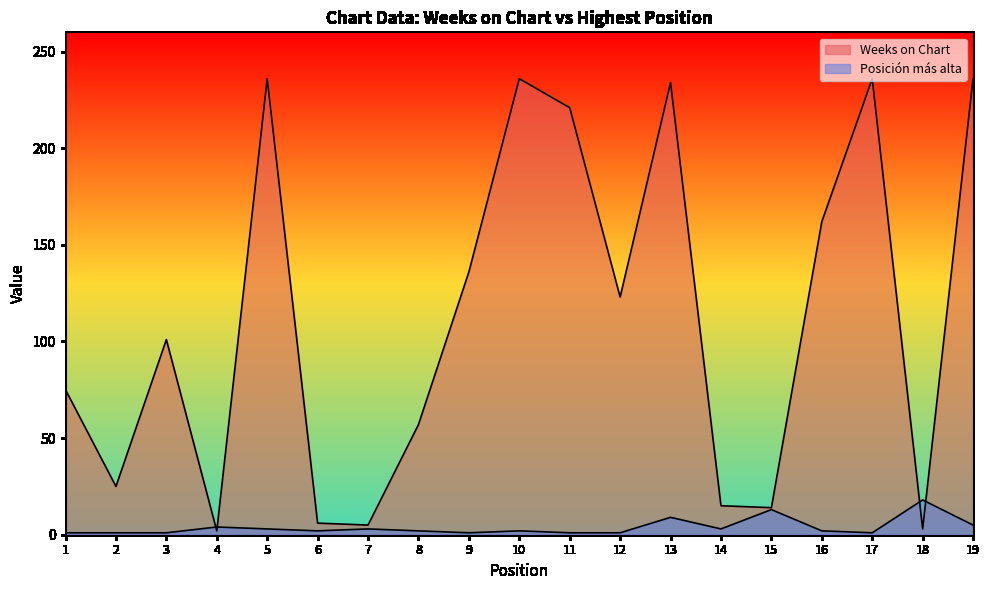

Does the chart display data point markers on the line(s)?

No